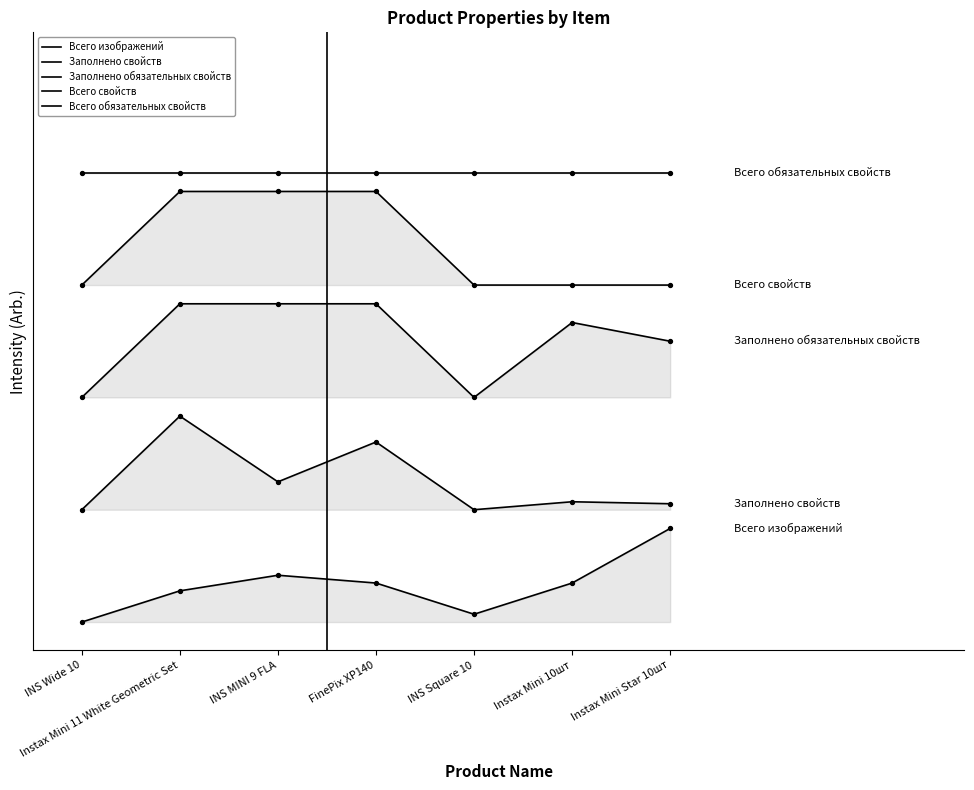

At which category is the sum across all series the highest?

Instax Mini 11 White Geometric Set